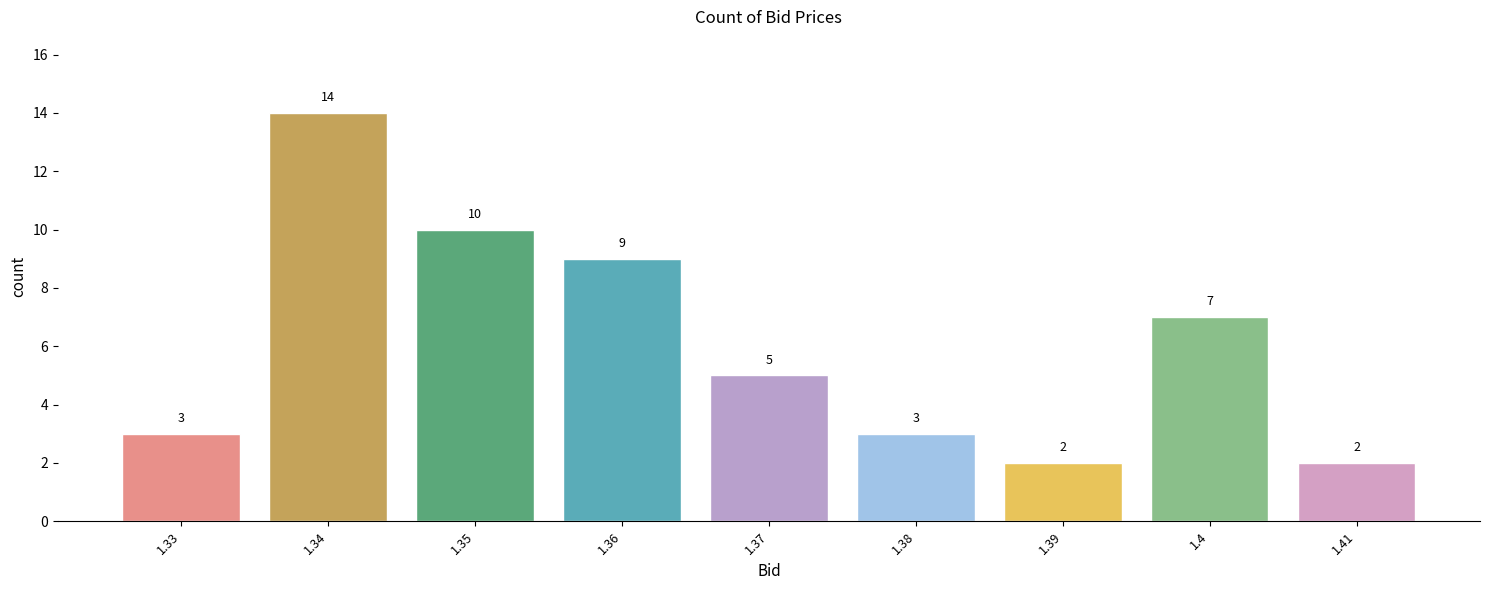

Reading right to left, transcribe all the data shown in this chart.

1.41=2	1.4=7	1.39=2	1.38=3	1.37=5	1.36=9	1.35=10	1.34=14	1.33=3